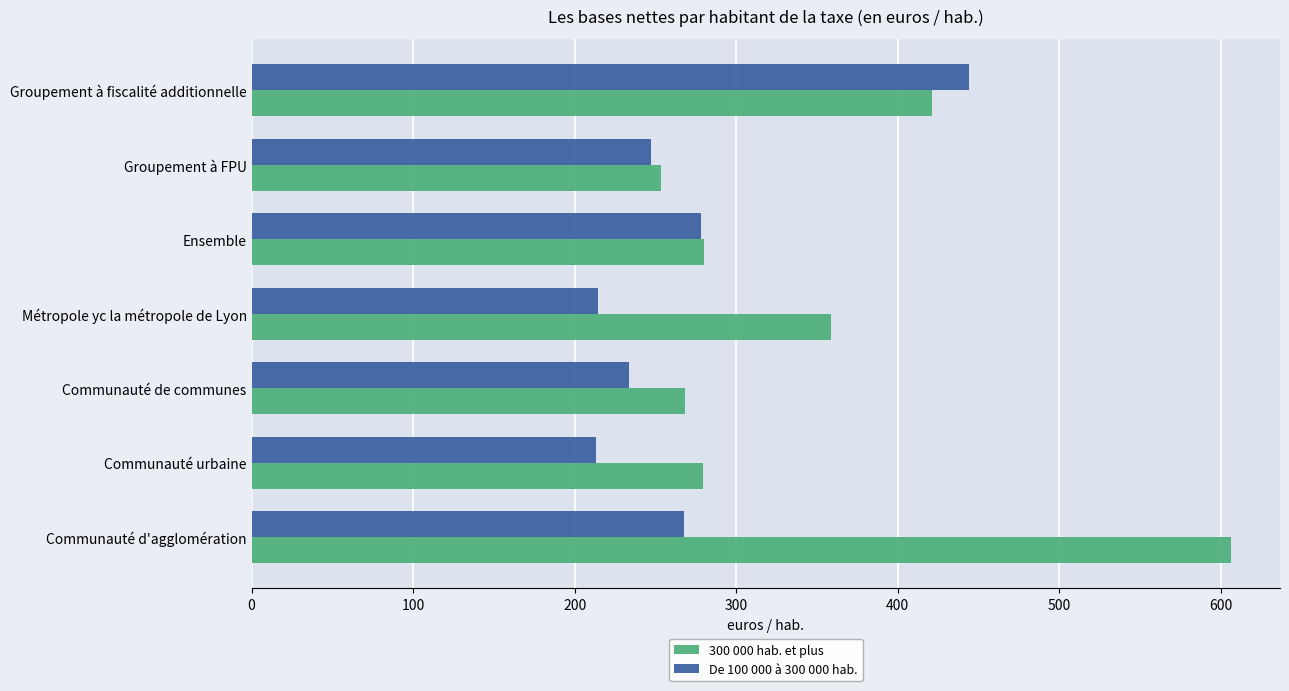

Which series has the widest spread of values?

300 000 hab. et plus